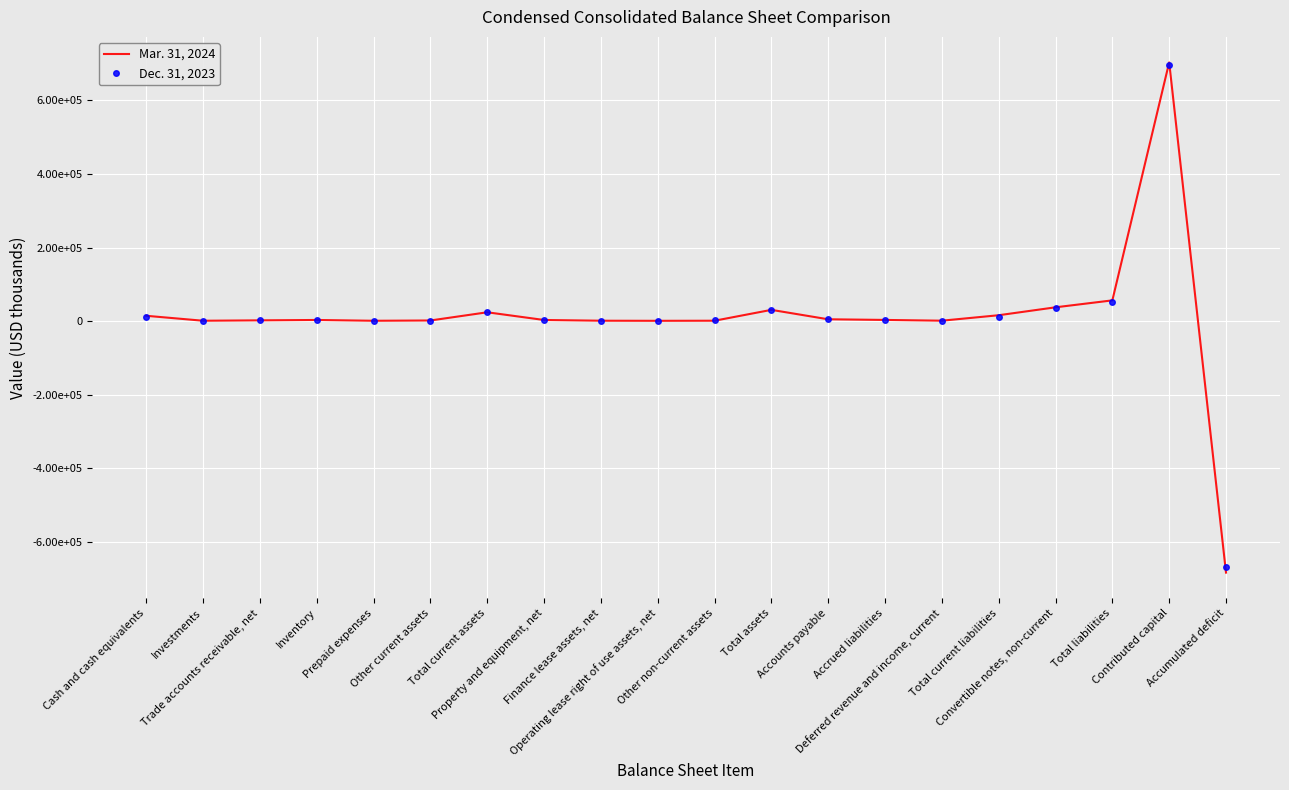

What is the greatest value displayed?

702971